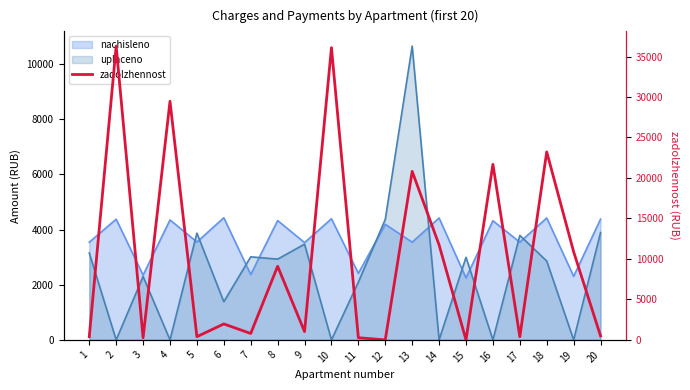

What is the difference between the maximum and minimum values?

36290.4